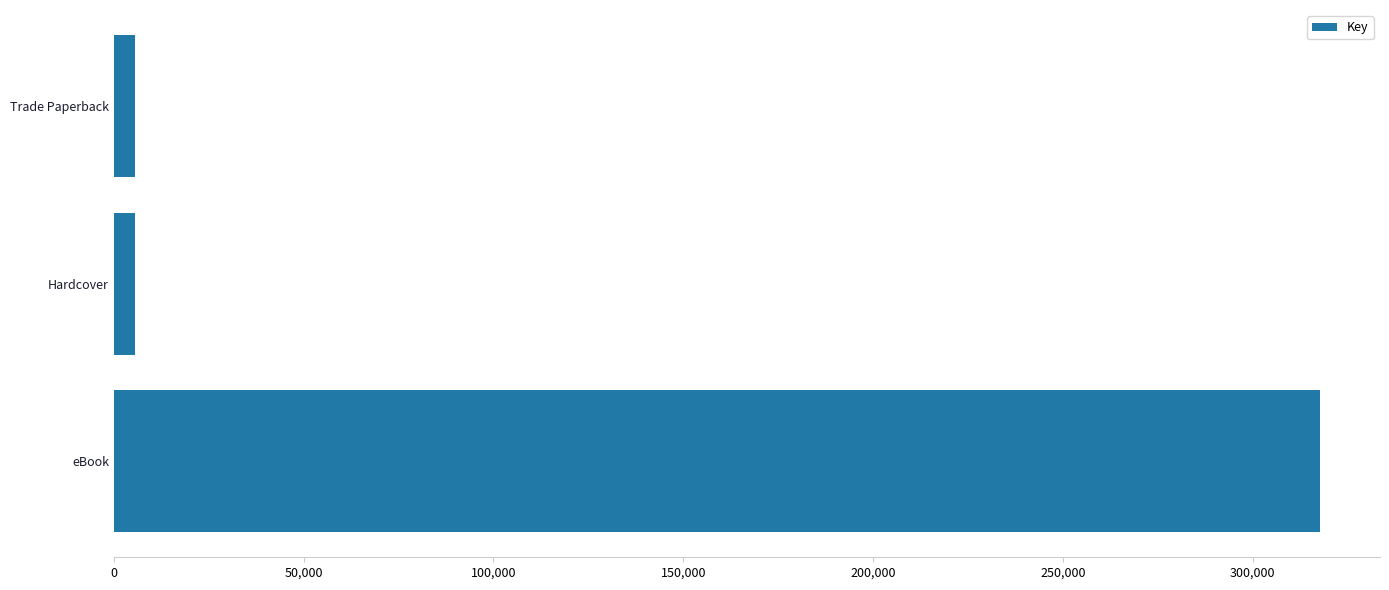

What is the sum of all values?

329076